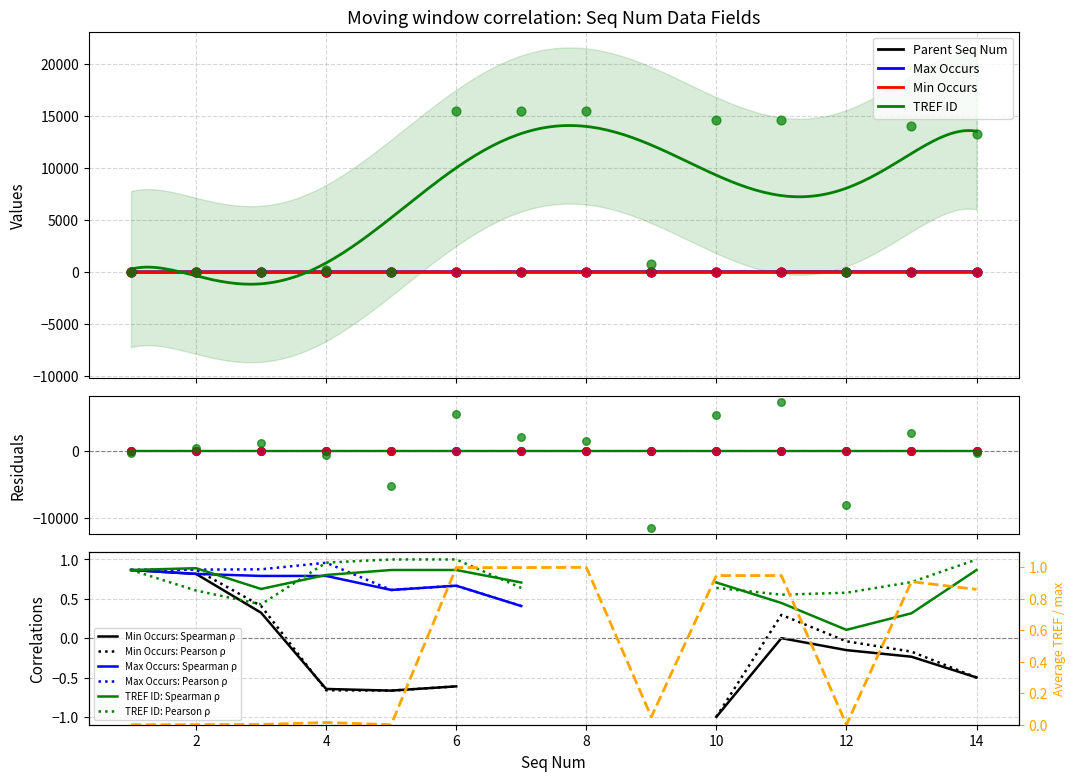

Which series has the widest spread of Y values?

TREF ID